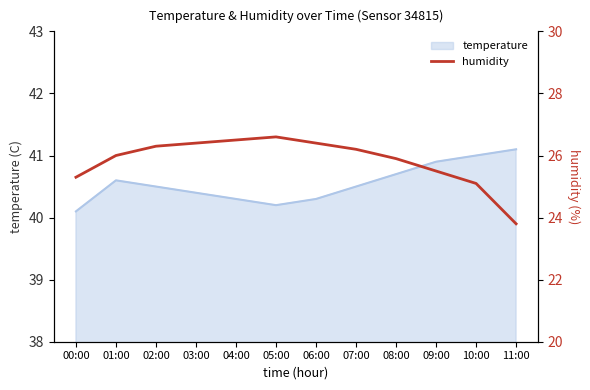

Where is the data nearest to the value 25?

10:00